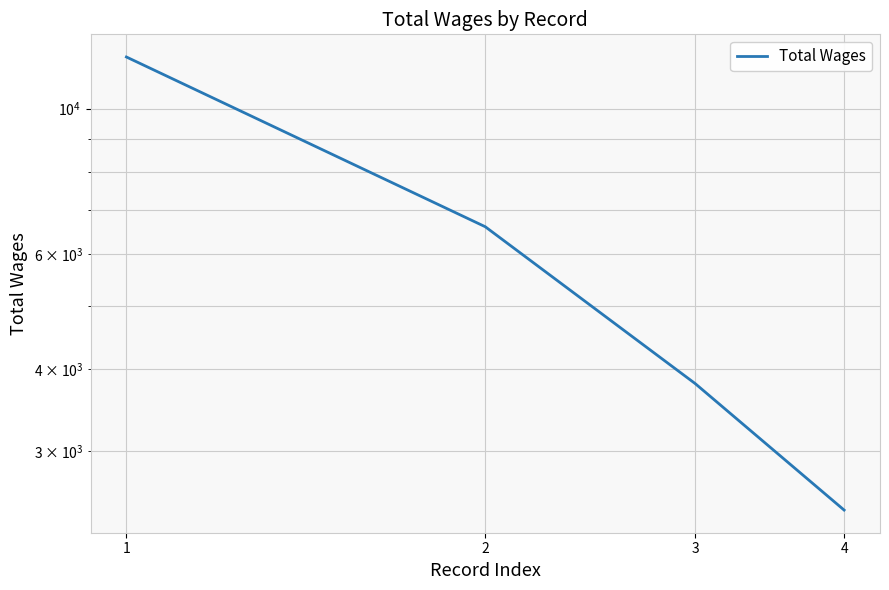

Does the chart display data point markers on the line(s)?

No